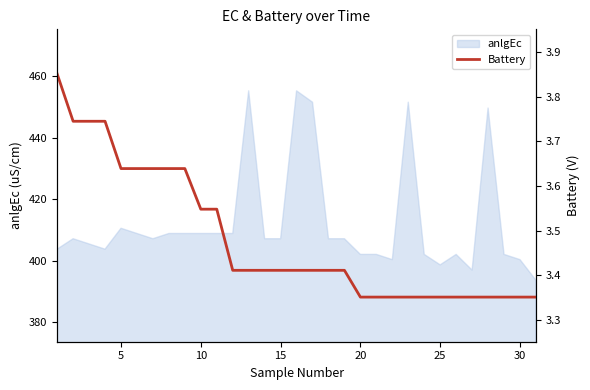

What is the highest value of the anlgEc series?

455.3